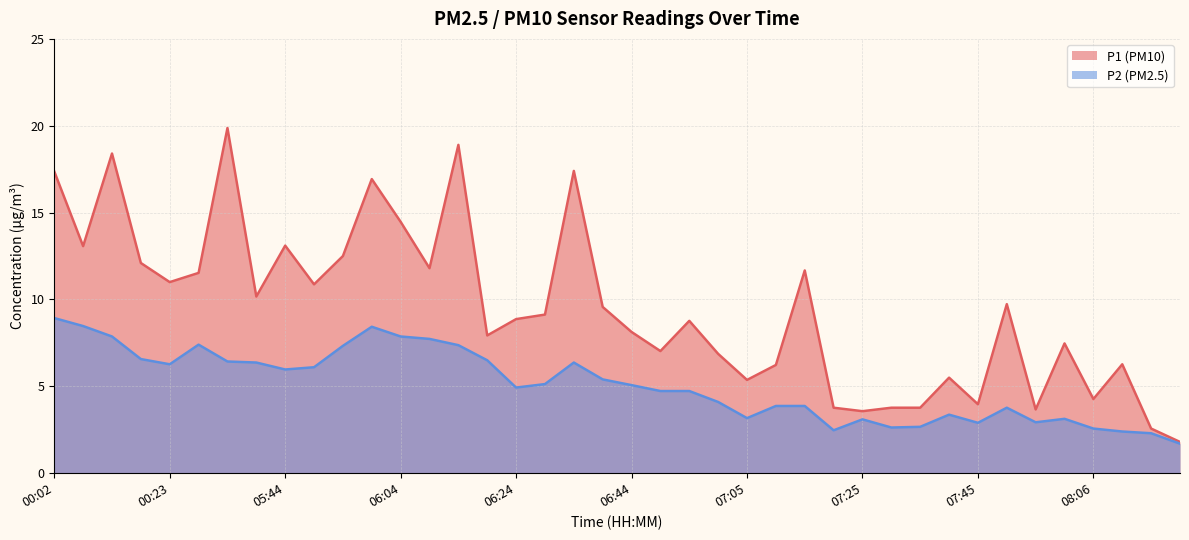

At how many categories does at least one series exceed 5?

31